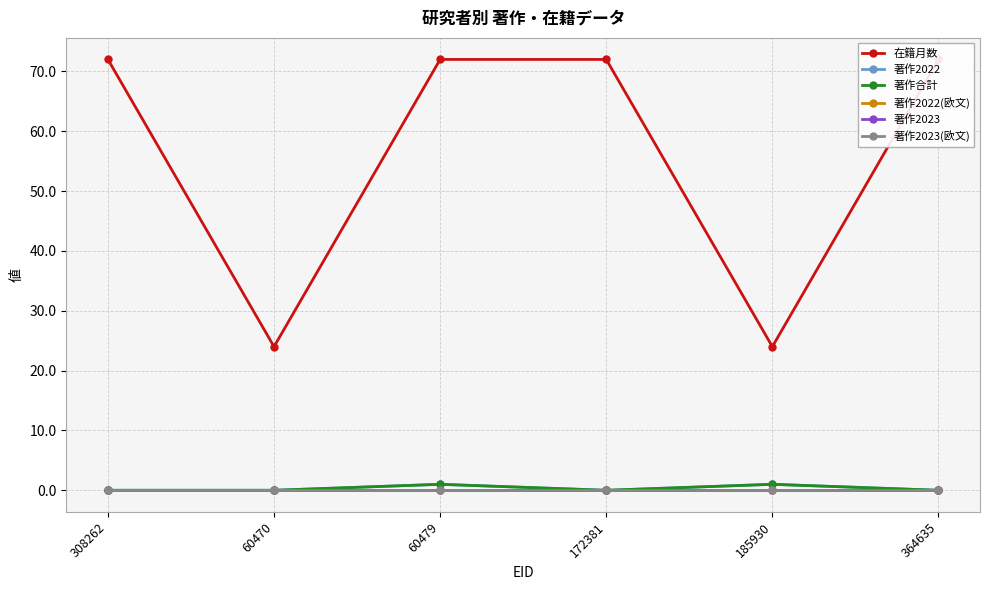

Reading right to left, extract all data points from this chart.

在籍月数: 72	24	72	72	24	72
著作2022: 0	1	0	1	0	0
著作合計: 0	1	0	1	0	0
著作2022(欧文): 0	0	0	0	0	0
著作2023: 0	0	0	0	0	0
著作2023(欧文): 0	0	0	0	0	0